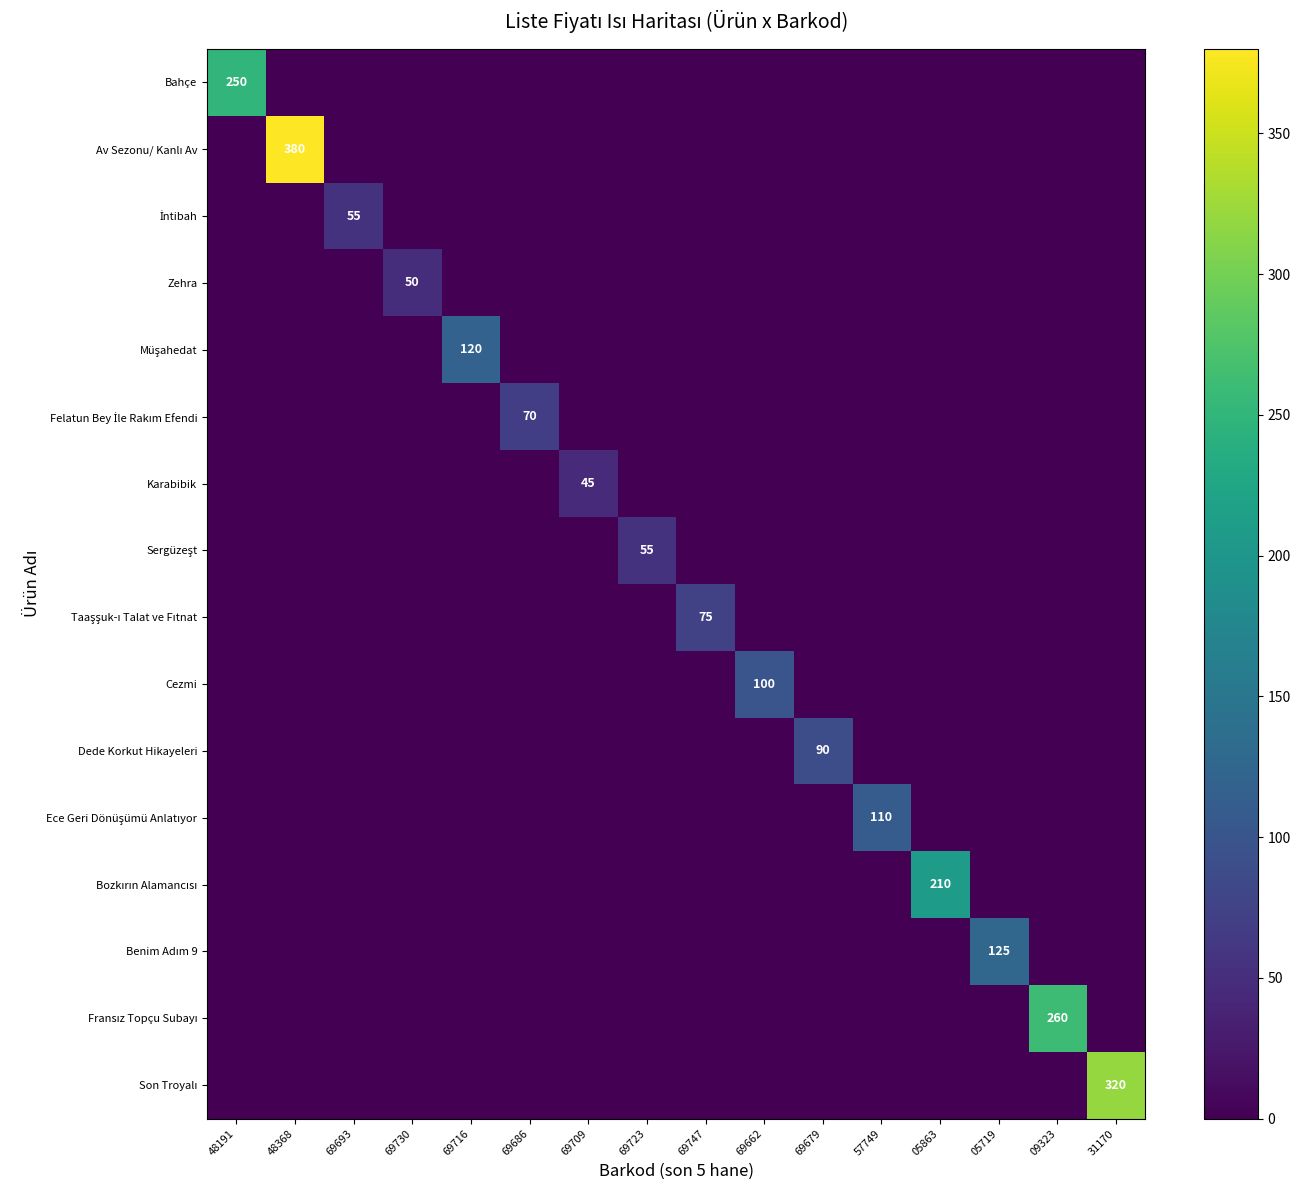

What is the difference between the maximum and minimum values in the Bozkırın Alamancısı series?

210